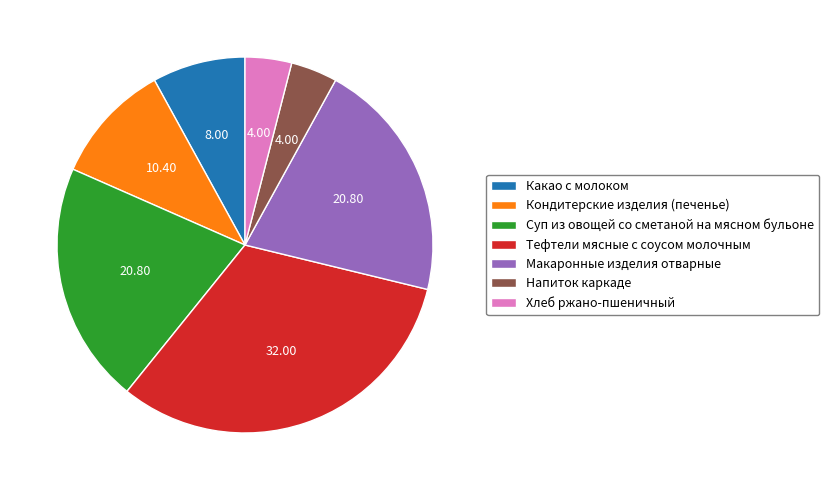

Which category has the biggest portion of the pie?

Тефтели мясные с соусом молочным